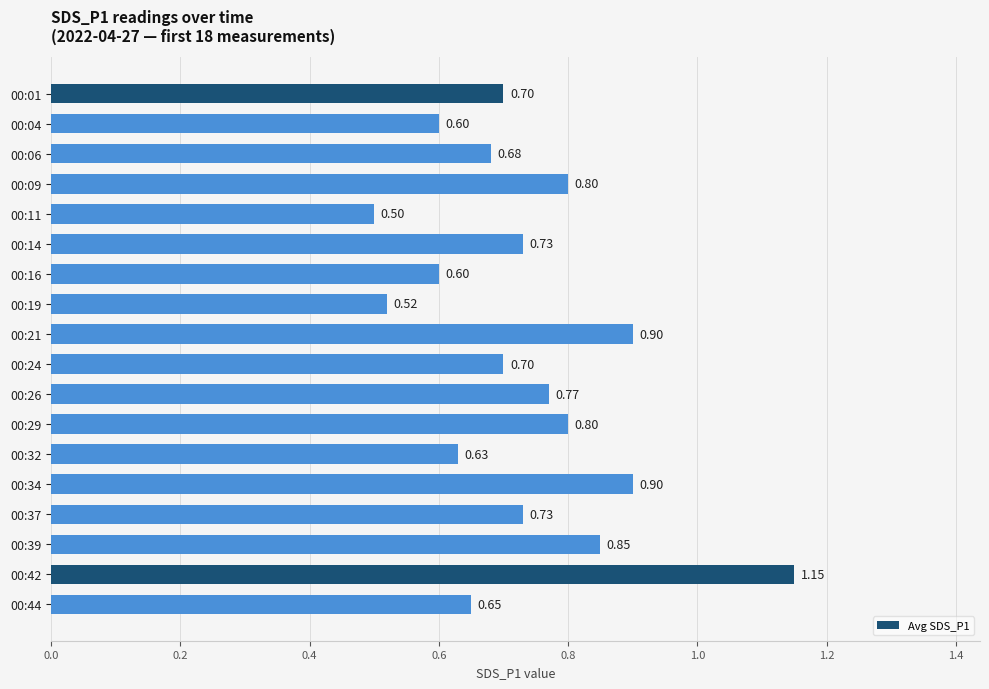

What is the change in value from 00:26 to 00:34?

+0.1